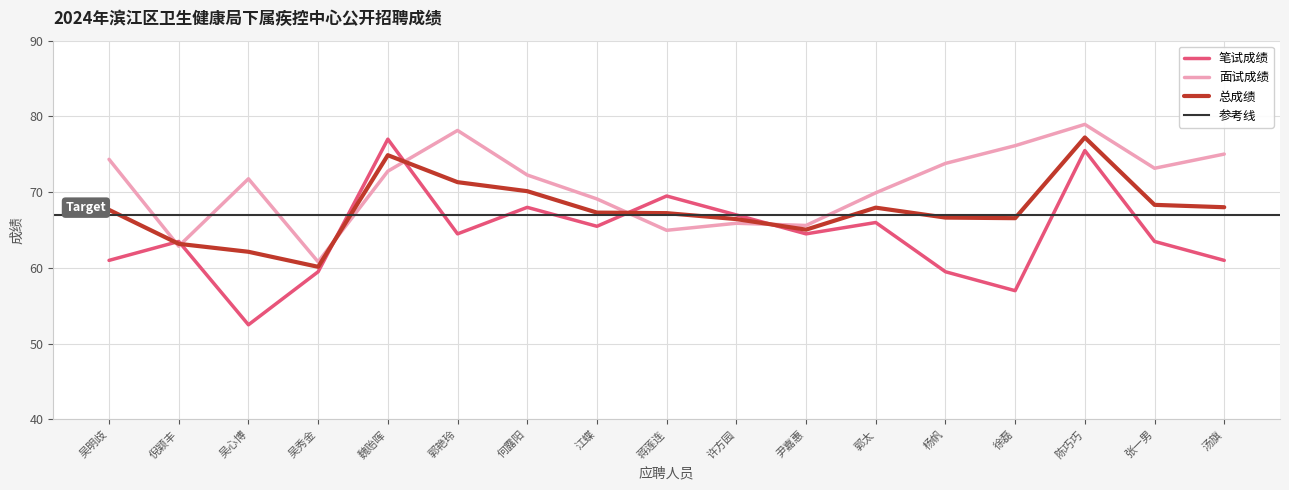

What is the greatest value displayed?

79.0